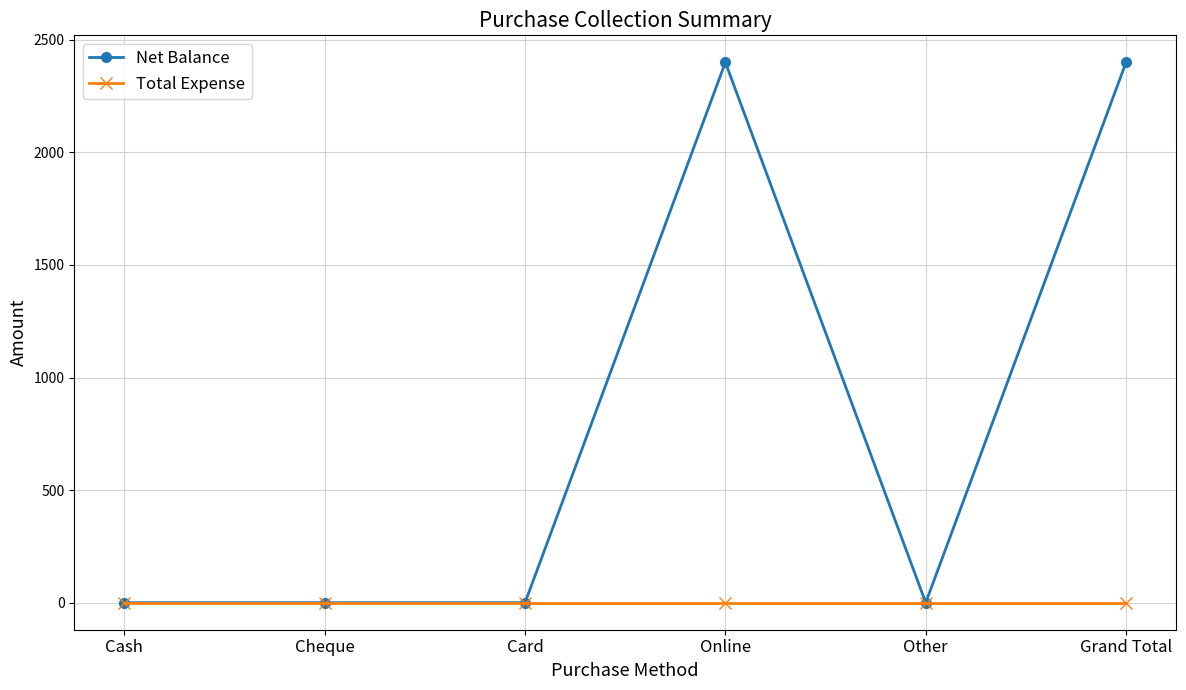

The value of Total Expense at Cheque is 0. True or false?

True